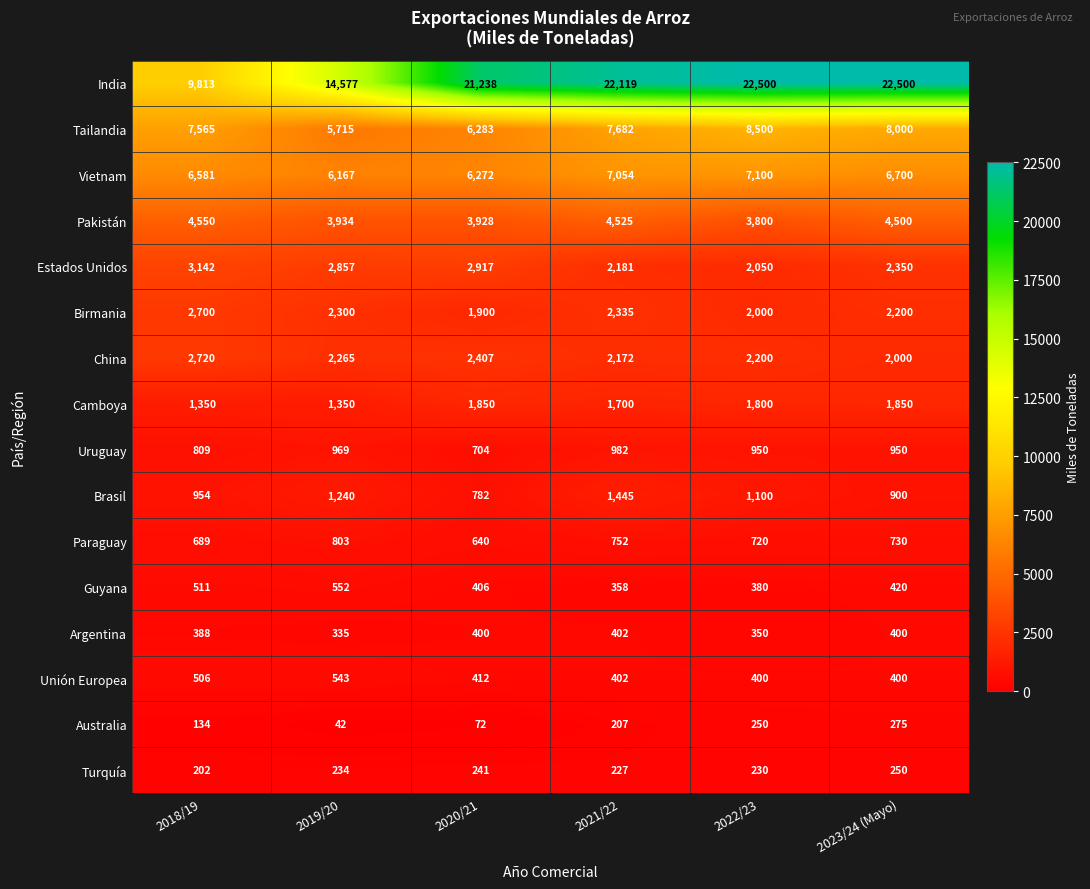

What is the difference between the second highest and minimum values in the Paraguay series?

112